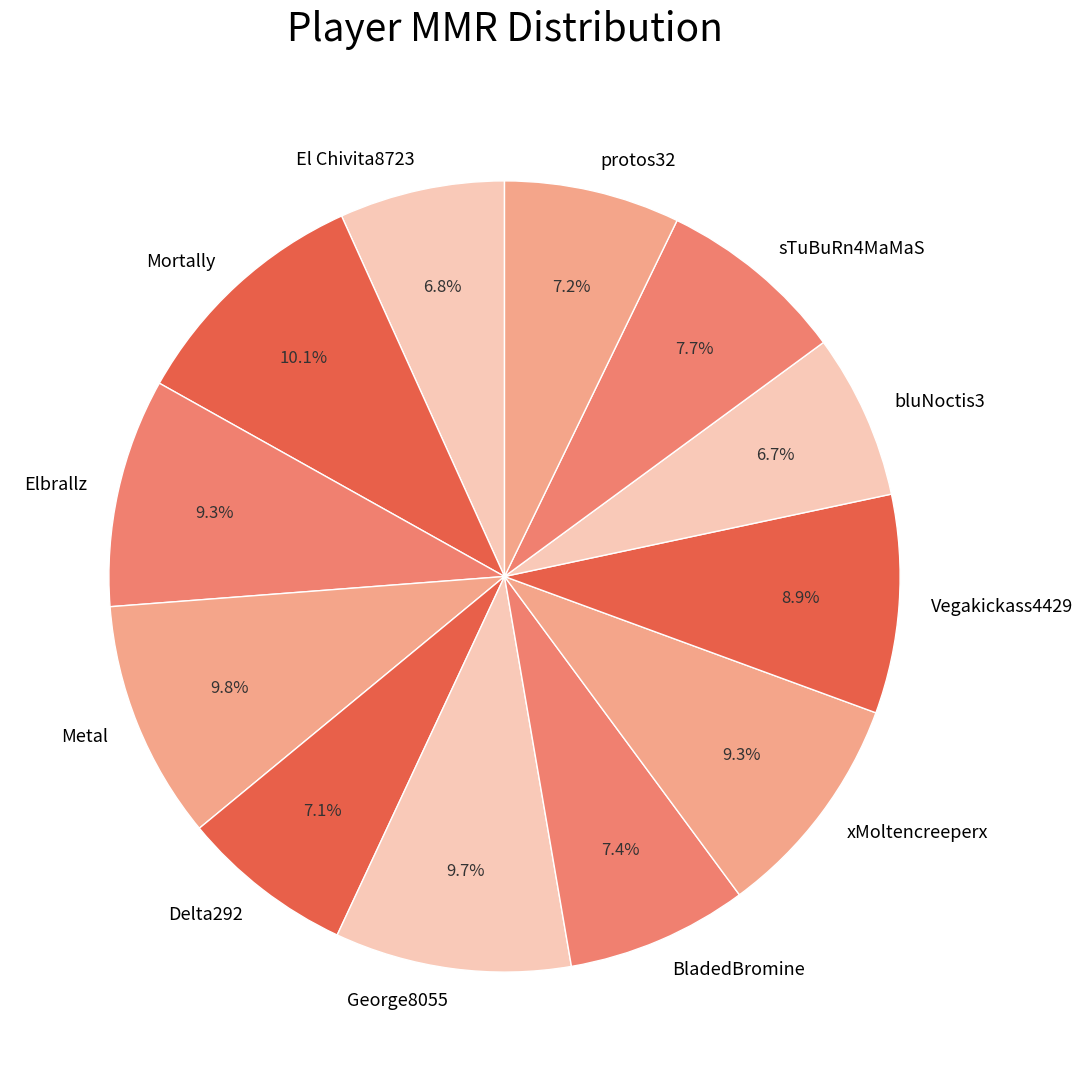

What is the total percentage of George8055 and Elbrallz?

19.0%